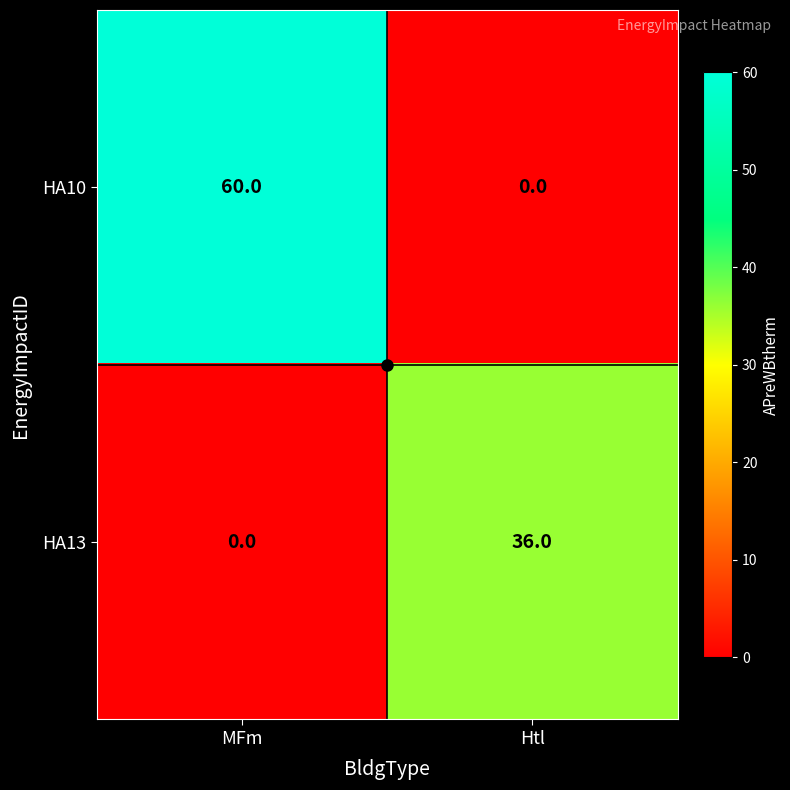

Which series has the largest total across all categories?

HA10